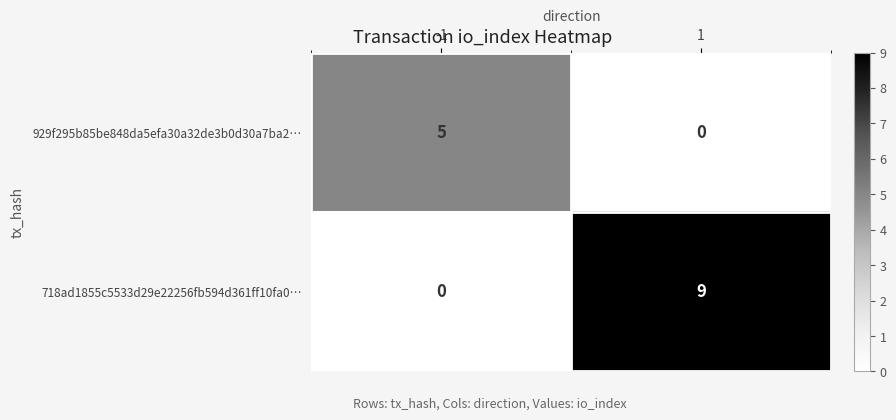

Reading right to left, what are all the values shown in this chart?

929f295b85be848da5efa30a32de3b0d30a7ba2…: 1=0	-1=5
718ad1855c5533d29e22256fb594d361ff10fa0…: 1=9	-1=0